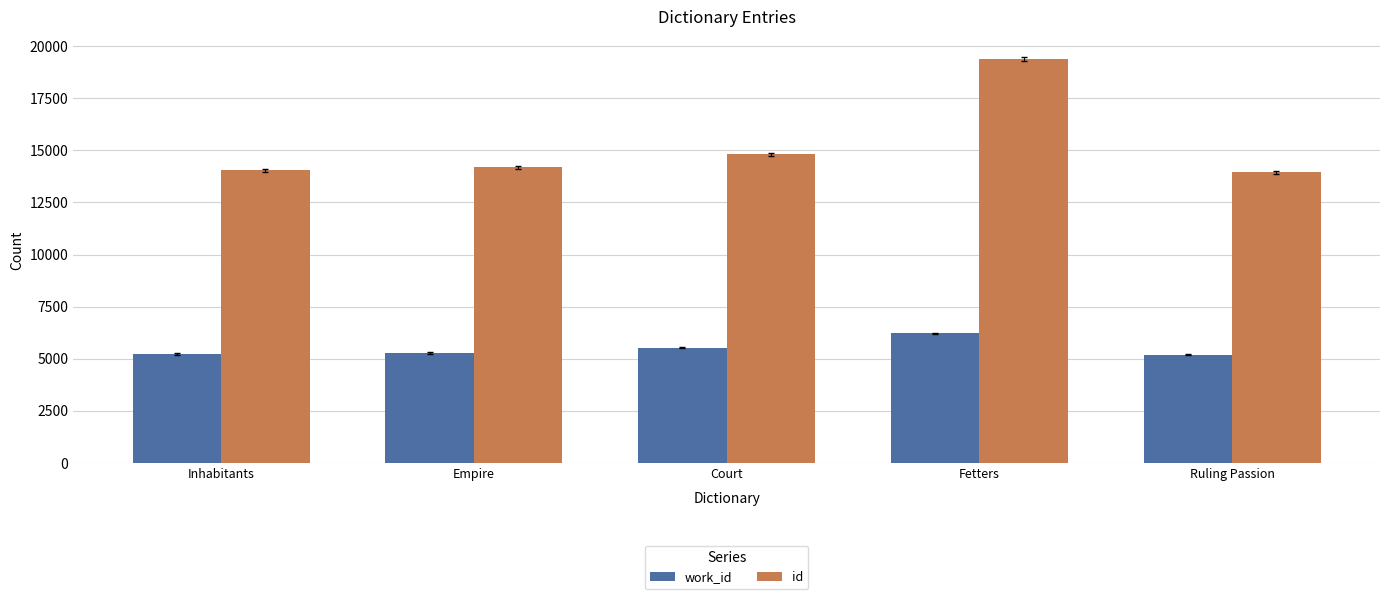

How many distinct data groups are displayed?

2